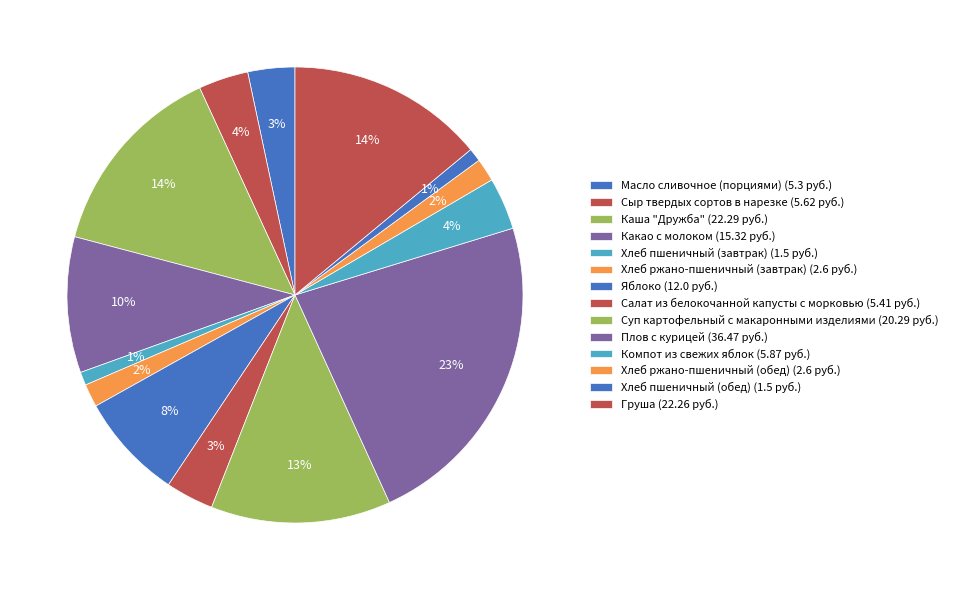

What is the total percentage of Масло сливочное (порциями) and Хлеб ржано-пшеничный (завтрак)?

5.0%